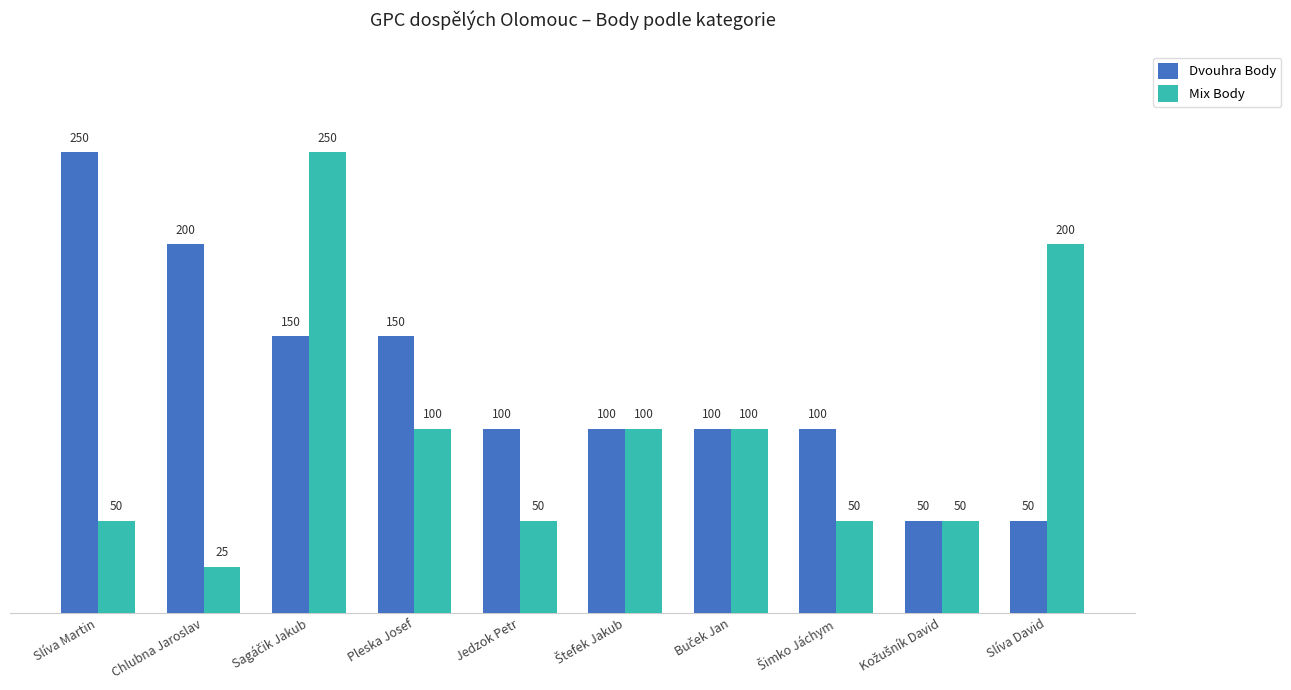

What is the value of the Dvouhra Body bar at the 4th from the left?

150